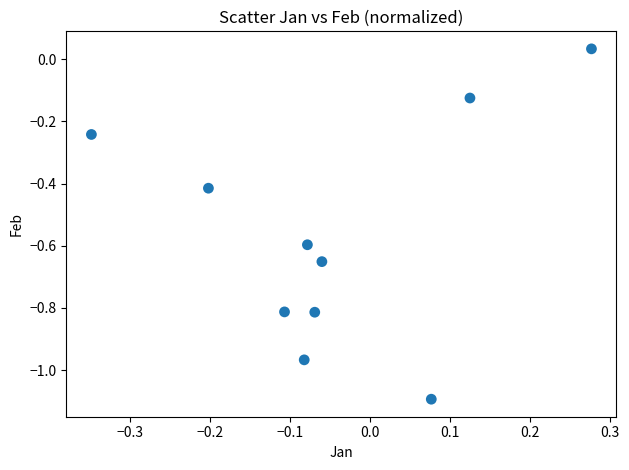

What is the average Y value?

-0.6